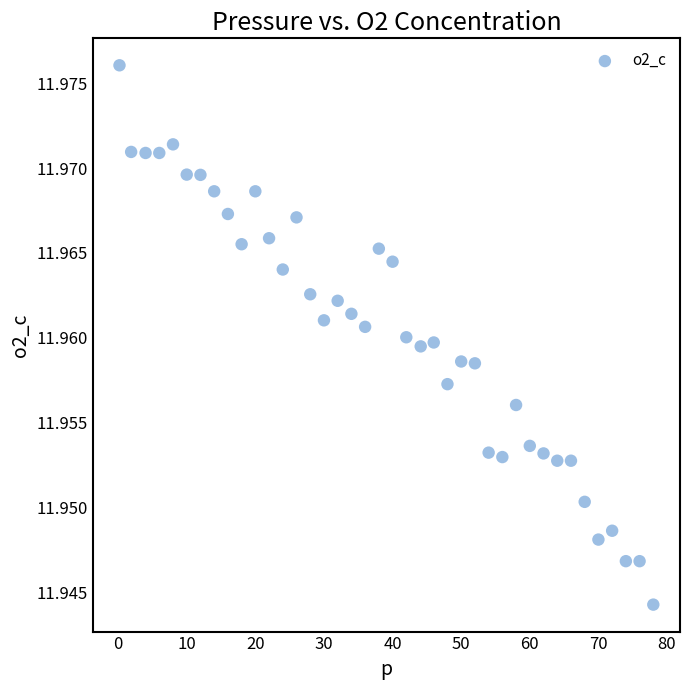

What is the range of X values (max minus min)?

77.8